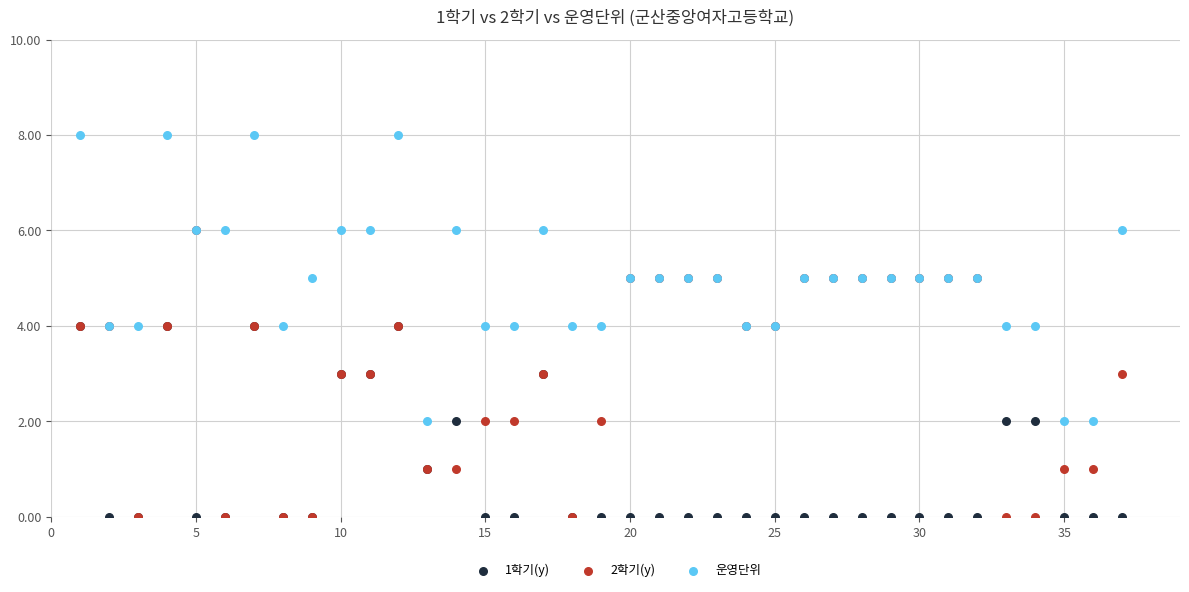

Which series contains the highest Y value?

운영단위